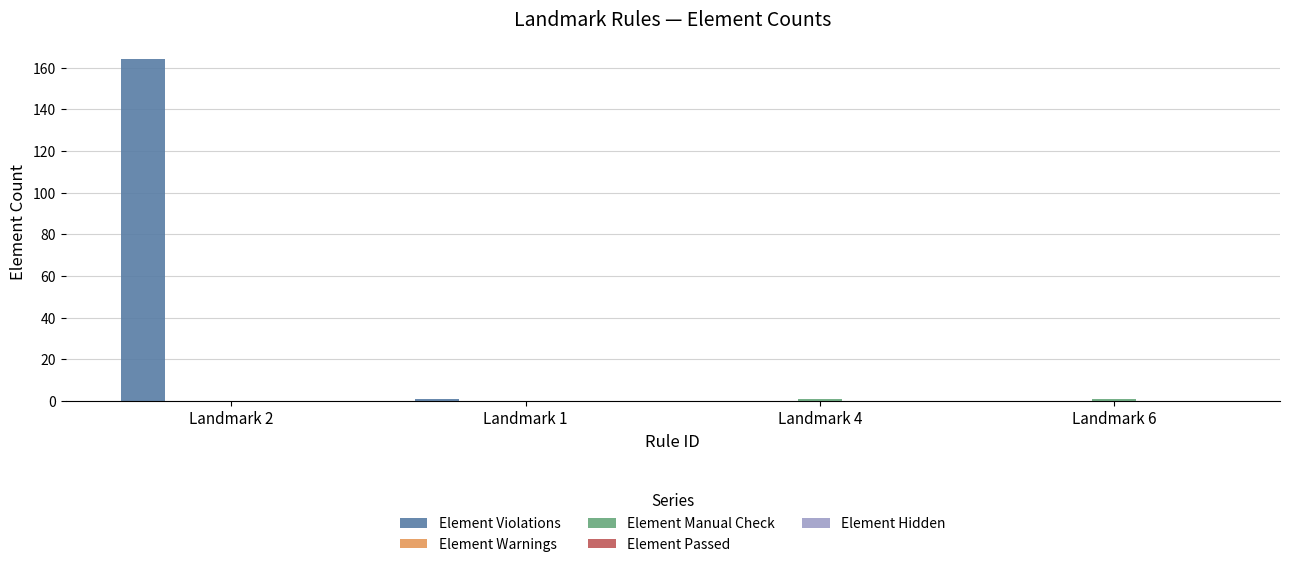

What is the total value across all series at Landmark 4?

1